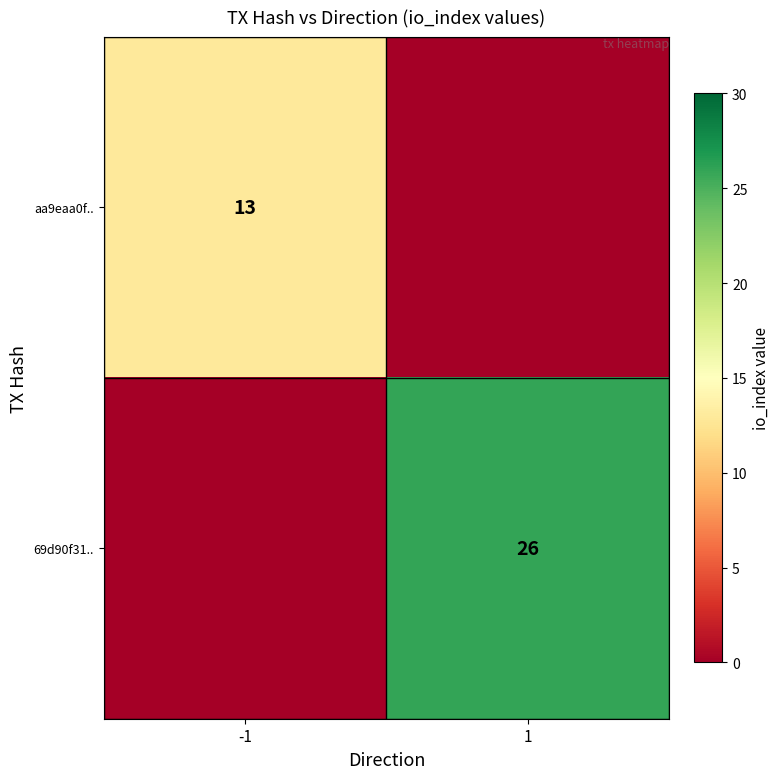

The value of 69d90f31.. at 1 is 42. True or false?

False